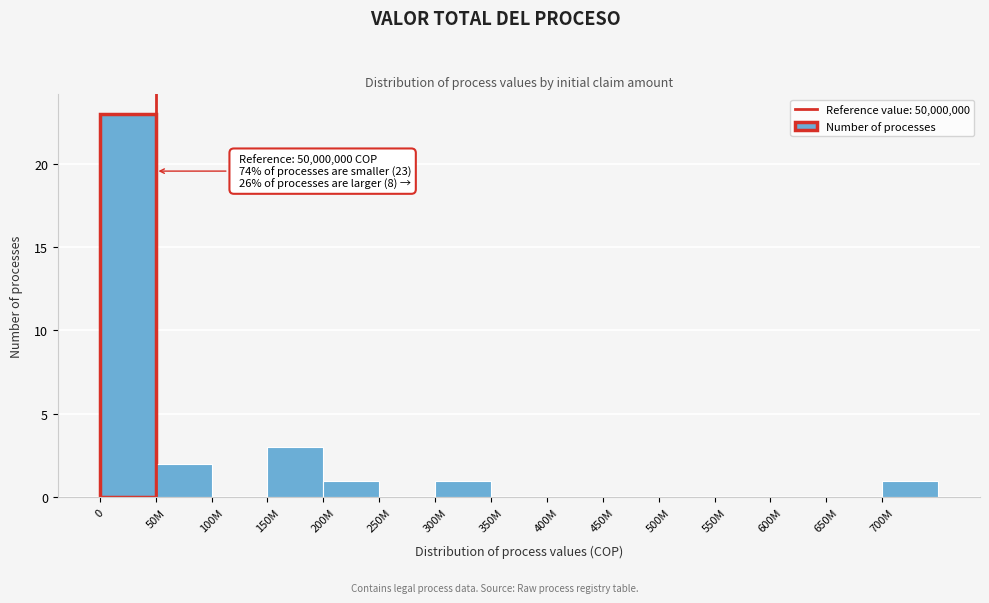

Reading left to right, extract all data points from this chart.

0=23	50M=2	100M=0	150M=3	200M=1	250M=0	300M=1	350M=0	400M=0	450M=0	500M=0	550M=0	600M=0	650M=0	700M=1